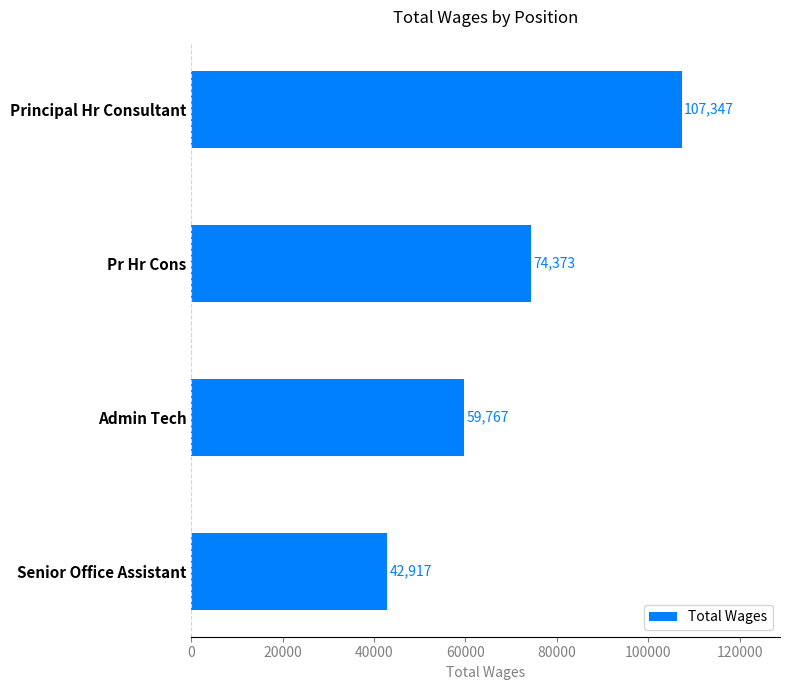

What is the difference between the maximum and minimum values?

64430